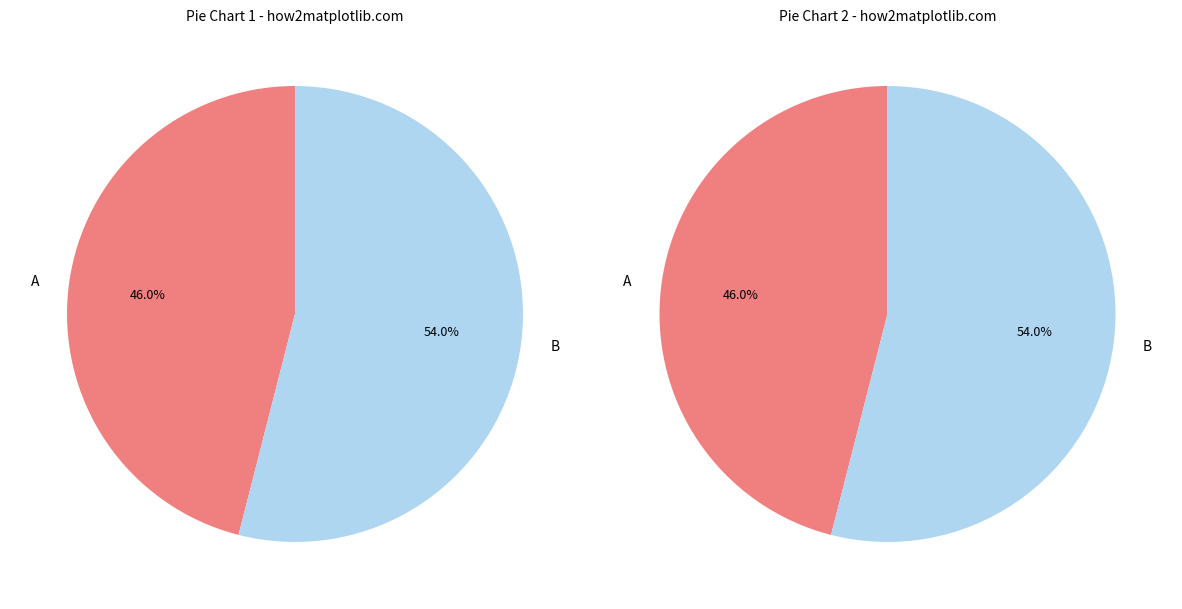

To the nearest percent, what portion does he stores his thoughts As in a store represent?

54%